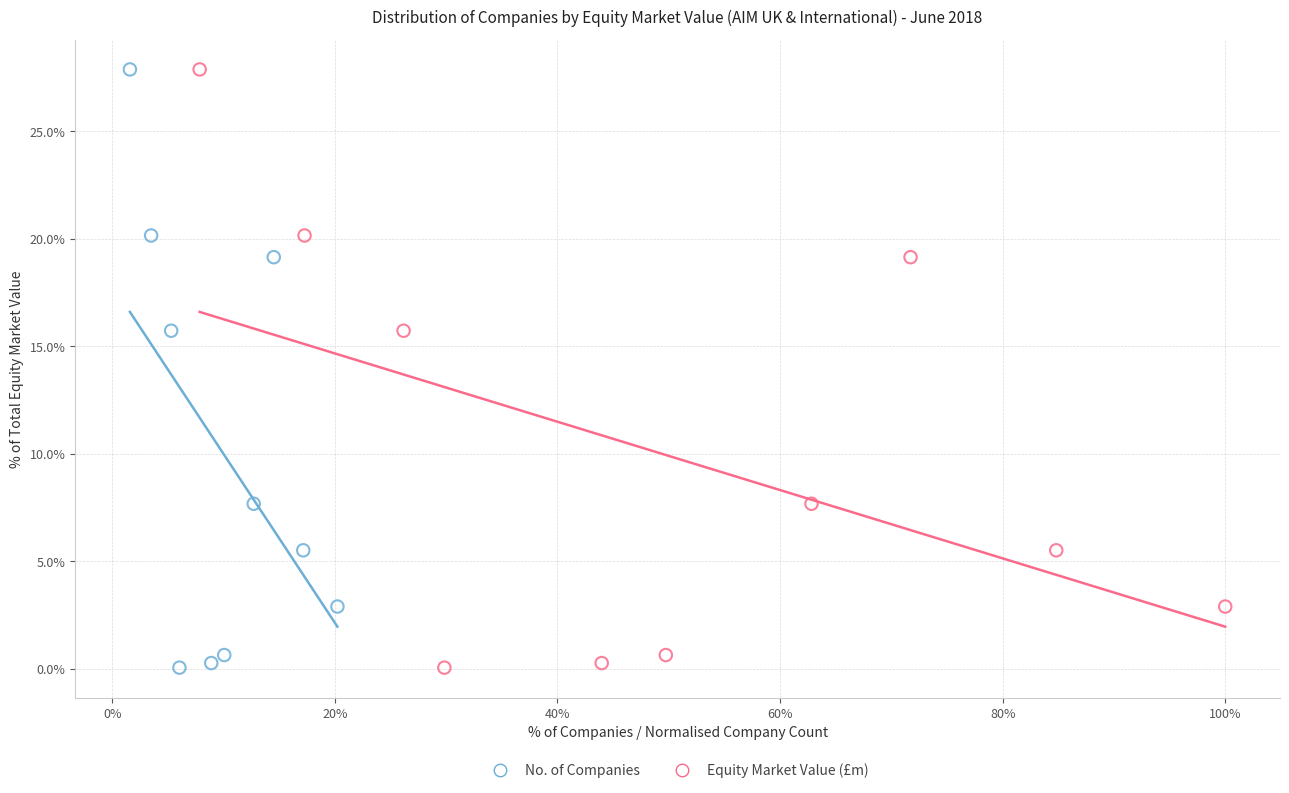

What are all the series names shown in the legend?

No. of Companies, Equity Market Value (£m)